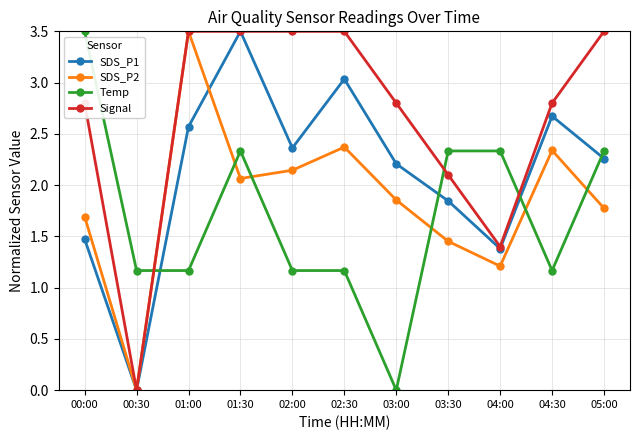

True or false: Signal and Temp cross at least once.

True